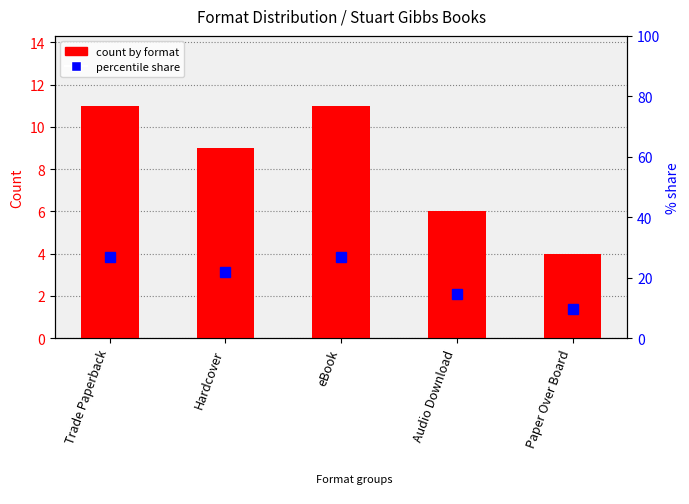

Which series changed the most between Hardcover and Audio Download?

percentile share